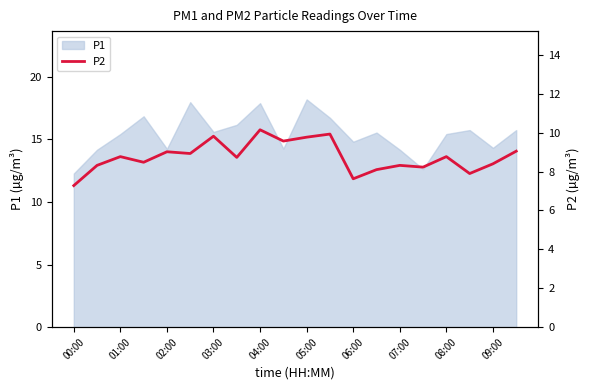

True or false: P1 has a value of 14.2 at 07:00.

True